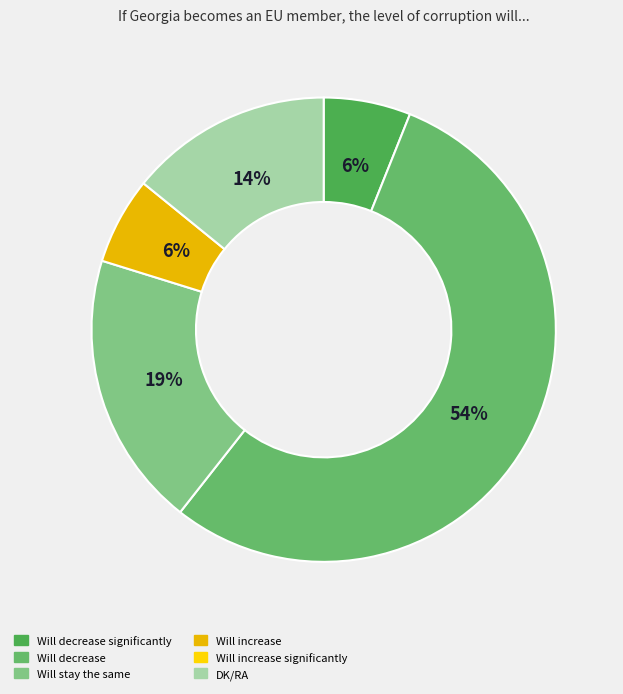

Is it true that Will stay the same is 19% of the pie?

True